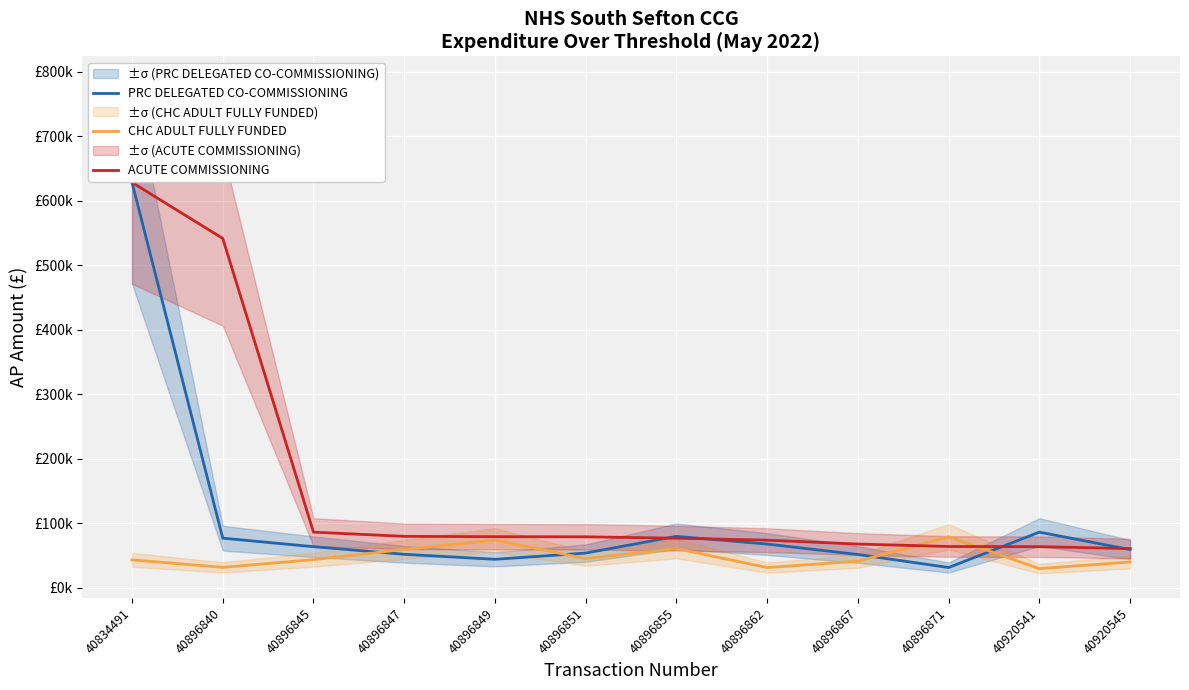

Reading left to right, what are all the values shown in this chart?

PRC DELEGATED CO-COMMISSIONING: 628297.8	76814.3	63614.5	51820.9	44049.3	53689.8	79616.4	67683.4	51506.8	31321.9	86171.1	59127.2
CHC ADULT FULLY FUNDED: 43170.3	31578.2	43551.2	59298.4	73740.7	45219.2	60720.3	31253.7	41117.6	78914.5	29593.0	39936.0
ACUTE COMMISSIONING: 628297.8	541542.8	86171.1	79616.4	79107.5	78914.5	76814.3	73740.7	67683.4	63911.3	63614.5	60720.3